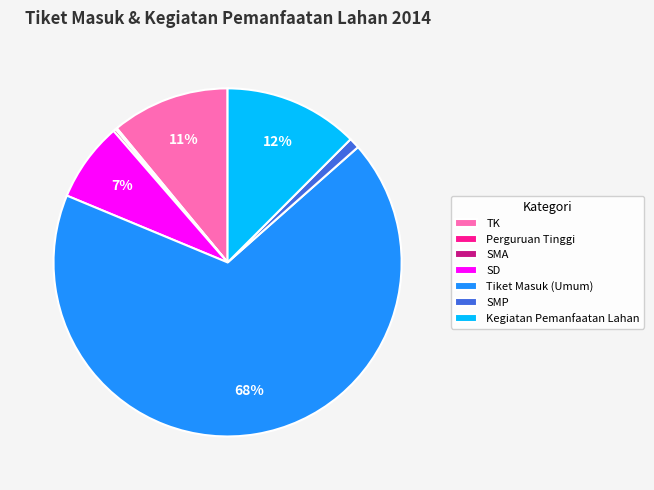

To the nearest percent, what portion does Kegiatan Pemanfaatan Lahan represent?

12%